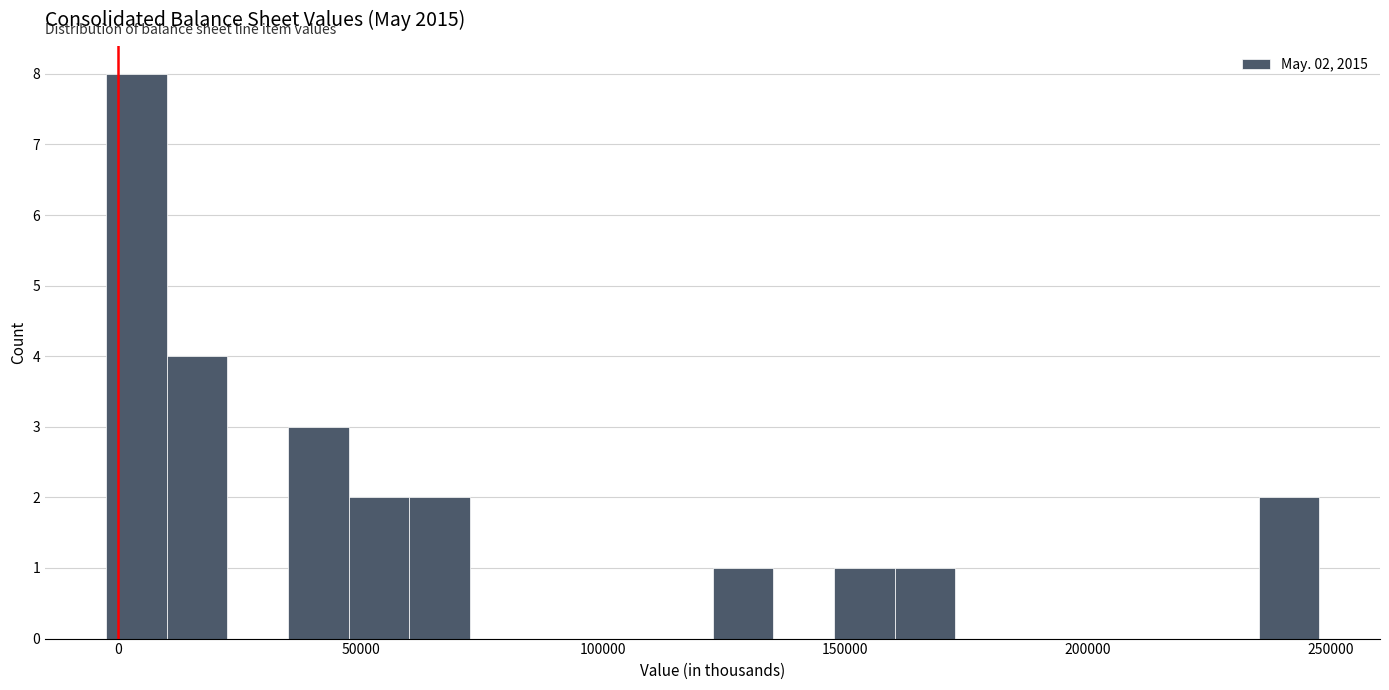

Around what value on the x-axis is the tallest bar? Give the approximate position of its centre, as read against the axis.

5000